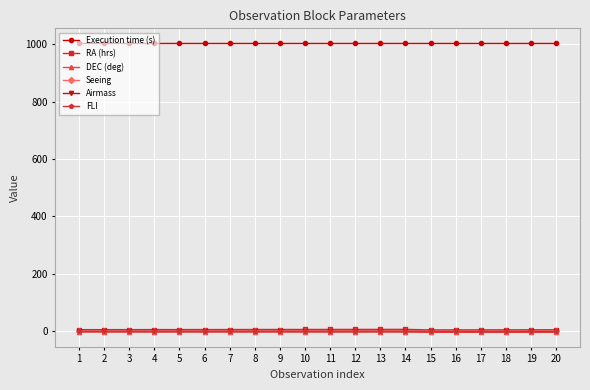

True or false: Seeing and Execution time (s) intersect in this chart.

False